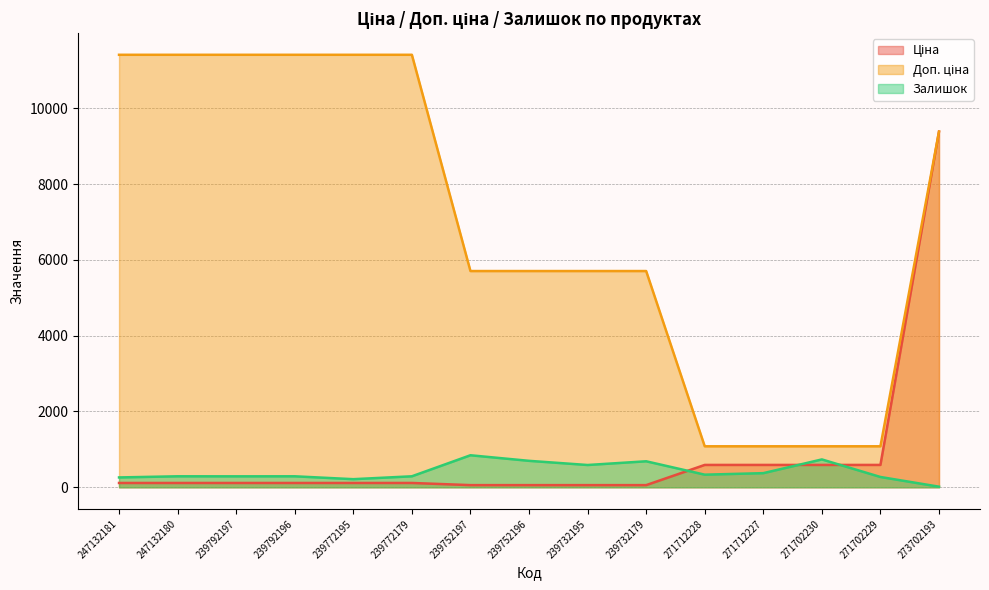

Between which two adjacent categories do Залишок and Ціна first intersect?

239732179 and 271712228